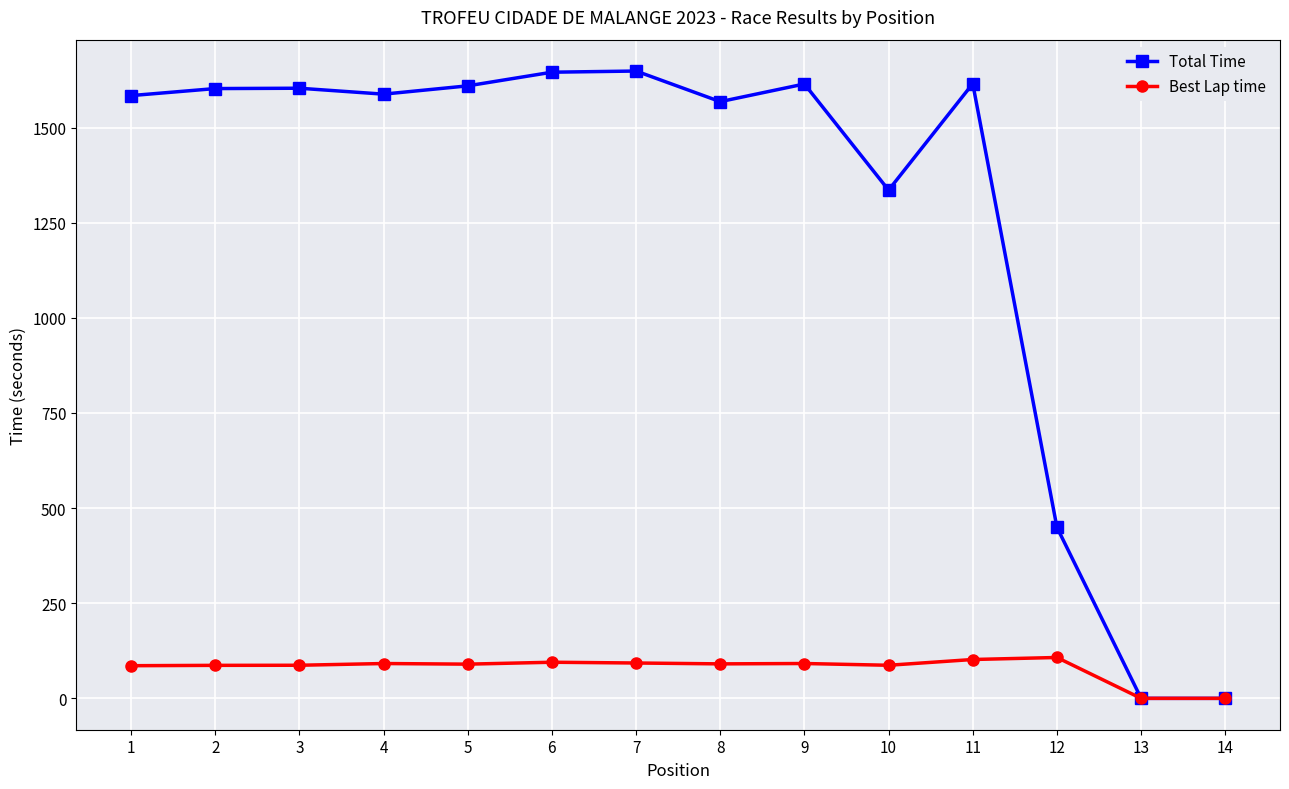

At 12, list the series in order from largest to smallest.

Total Time, Best Lap time